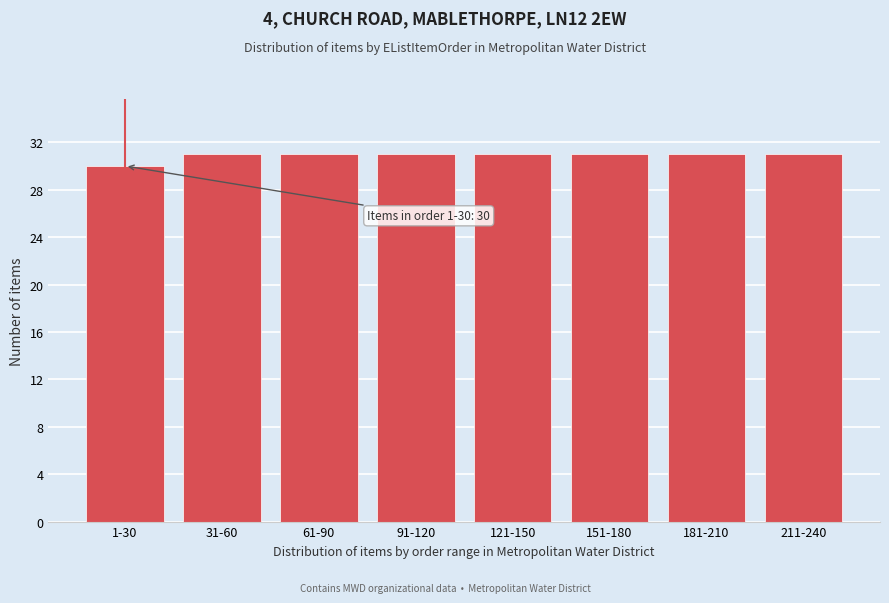

Reading right to left, what are all the values shown in this chart?

31	31	31	31	31	31	31	30